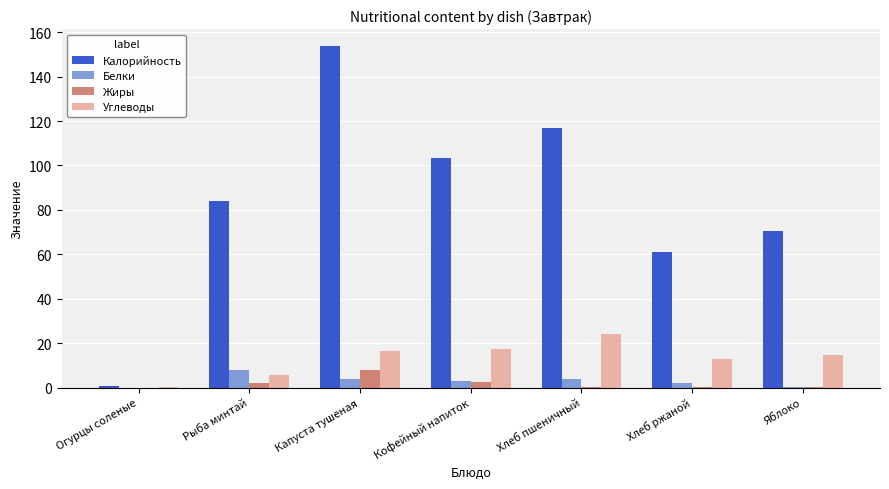

What is the average value of the Жиры series?

2.0